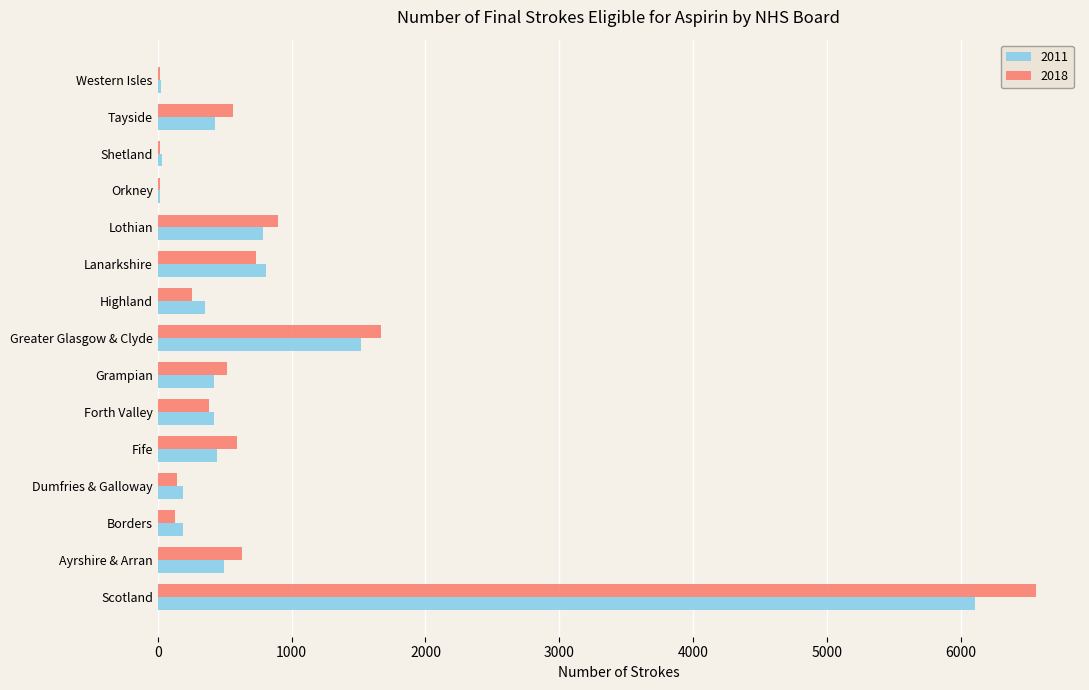

Count the number of categories in the chart.

15